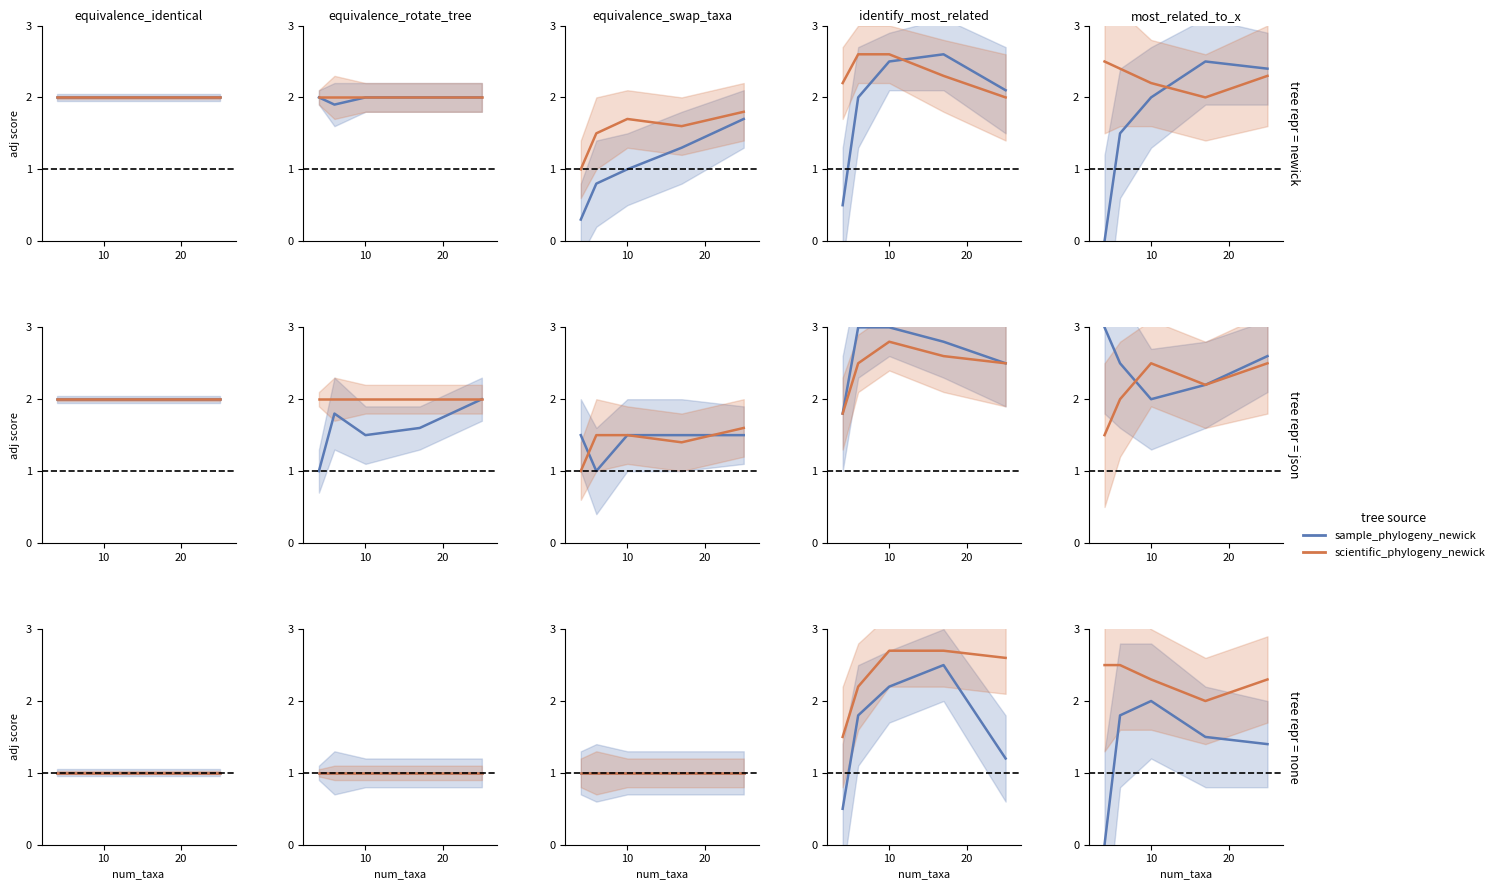

What are all the series names shown in the legend?

sample_phylogeny_newick, scientific_phylogeny_newick